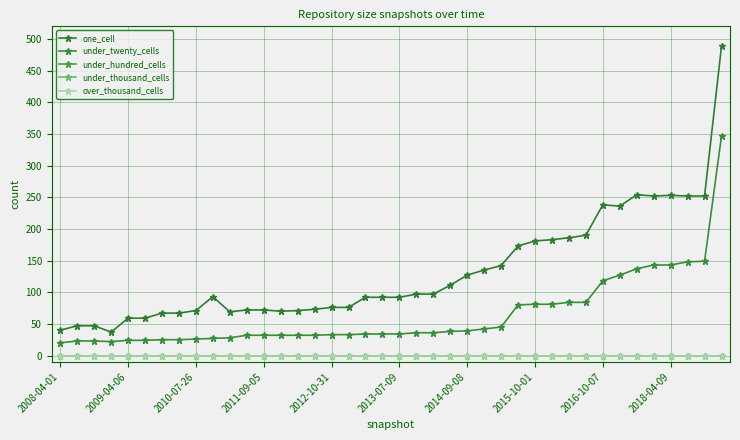

Reading left to right, what are all the values shown in this chart?

one_cell: 40	47	47	37	59	59	67	67	71	93	69	72	72	70	71	73	76	76	92	92	92	97	97	111	127	135	142	173	181	183	186	190	238	236	254	252	253	252	252	489
under_twenty_cells: 20	23	23	22	24	24	25	25	26	27	28	32	32	32	32	32	33	33	34	34	34	36	36	38	39	42	45	80	81	81	84	84	118	127	137	143	143	148	149	347
under_hundred_cells: 0	0	0	0	0	0	0	0	0	0	0	0	0	0	0	0	0	0	0	0	0	0	0	0	0	0	0	0	0	0	0	0	0	0	0	0	0	0	0	0
under_thousand_cells: 0	0	0	0	0	0	0	0	0	0	0	0	0	0	0	0	0	0	0	0	0	0	0	0	0	0	0	0	0	0	0	0	0	0	0	0	0	0	0	0
over_thousand_cells: 0	0	0	0	0	0	0	0	0	0	0	0	0	0	0	0	0	0	0	0	0	0	0	0	0	0	0	0	0	0	0	0	0	0	0	0	0	0	0	0